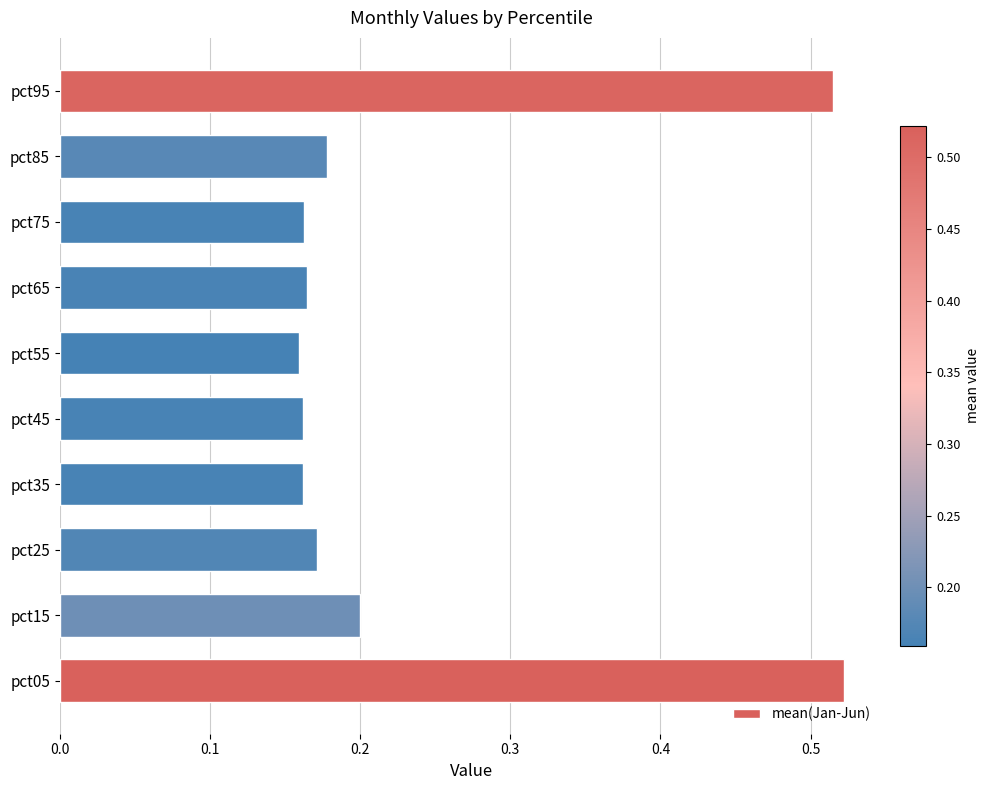

What is the difference between the values at pct15 and pct05?

0.3